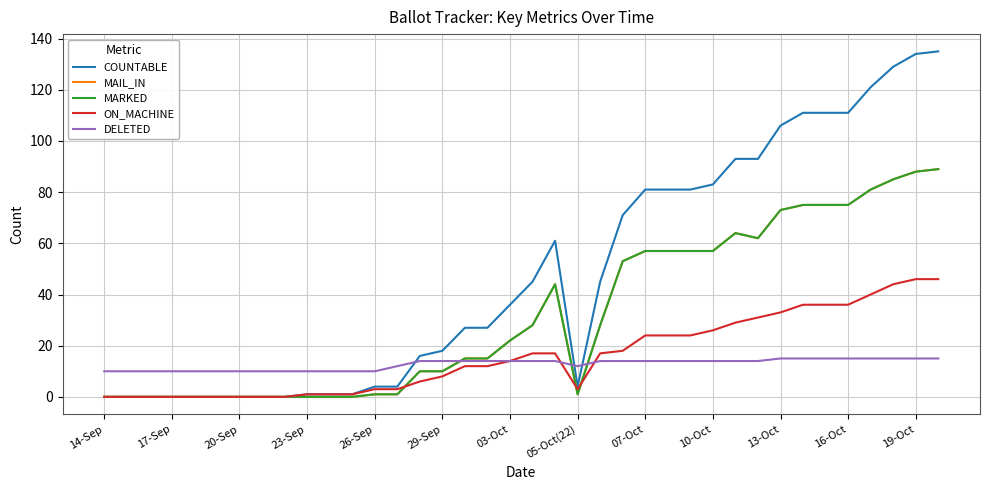

True or false: ON_MACHINE and COUNTABLE cross at least once.

False